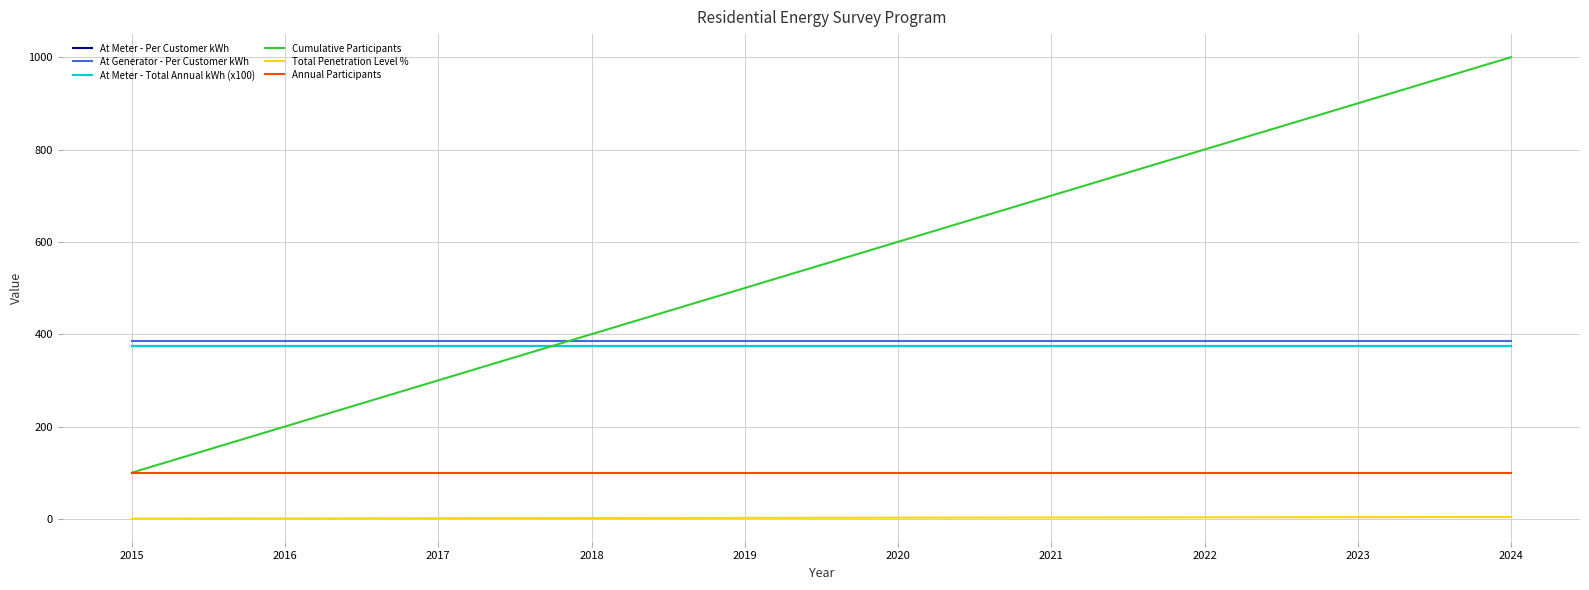

What is the value of the At Meter - Per Customer kWh point at the 7th from the left?

374.0